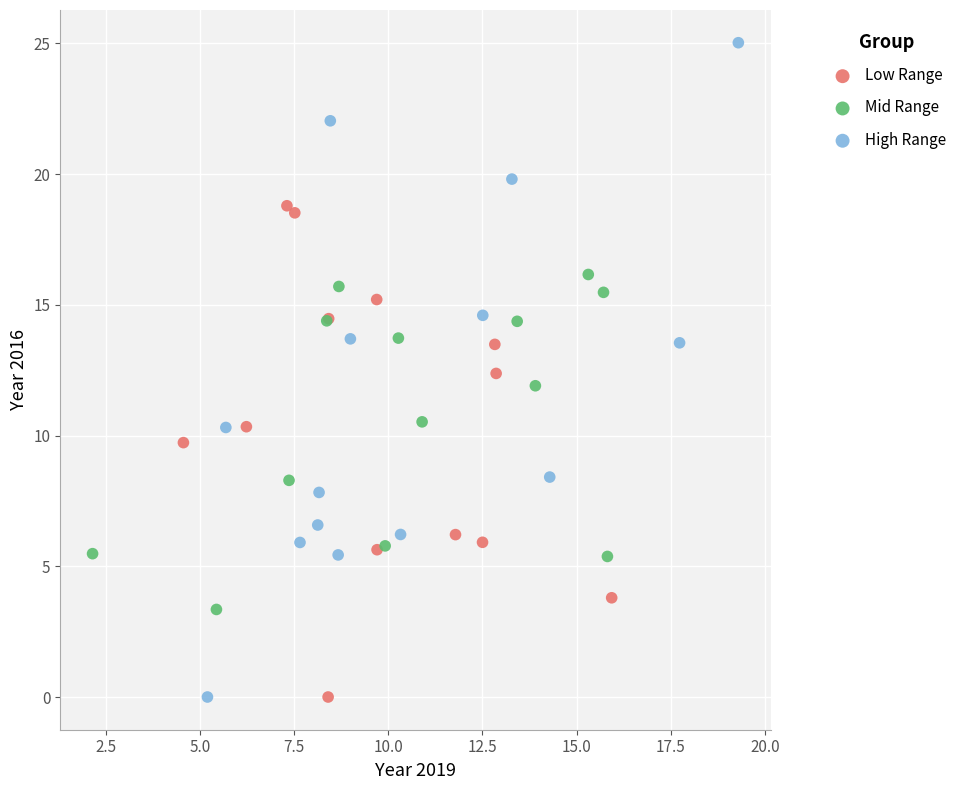

Which series contains the highest Y value?

High Range